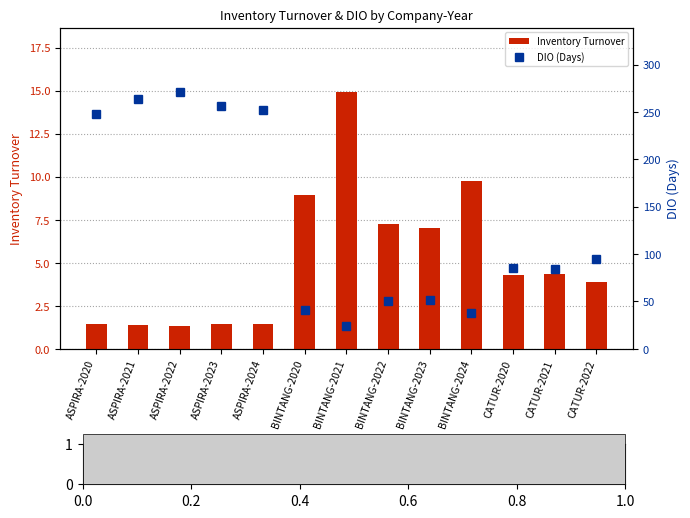

Which series has the widest spread of values?

DIO (Days)